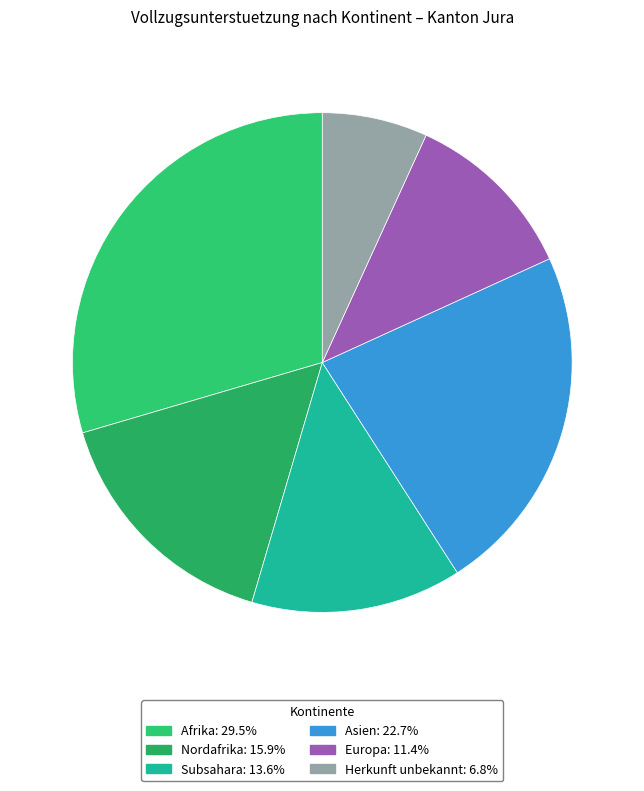

How many segments does this pie chart have?

6